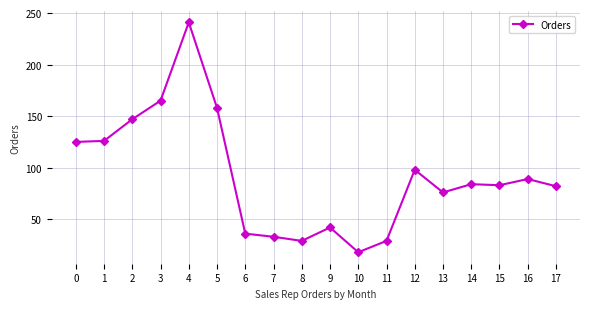

Is it true that the value at 11 is 29?

True